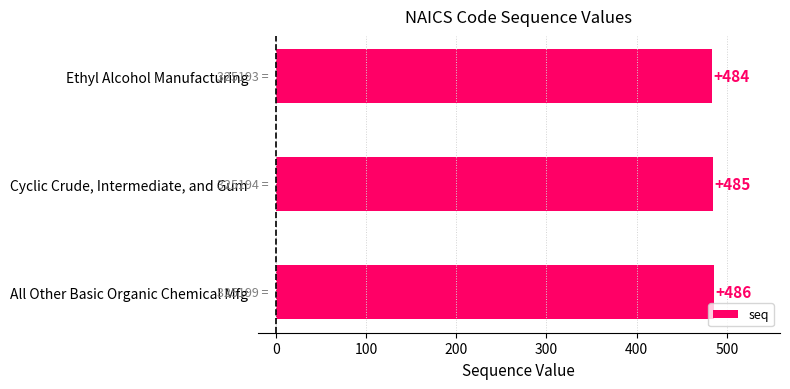

What is the label of the 2nd bar from the top?

Cyclic Crude, Intermediate, and Gum